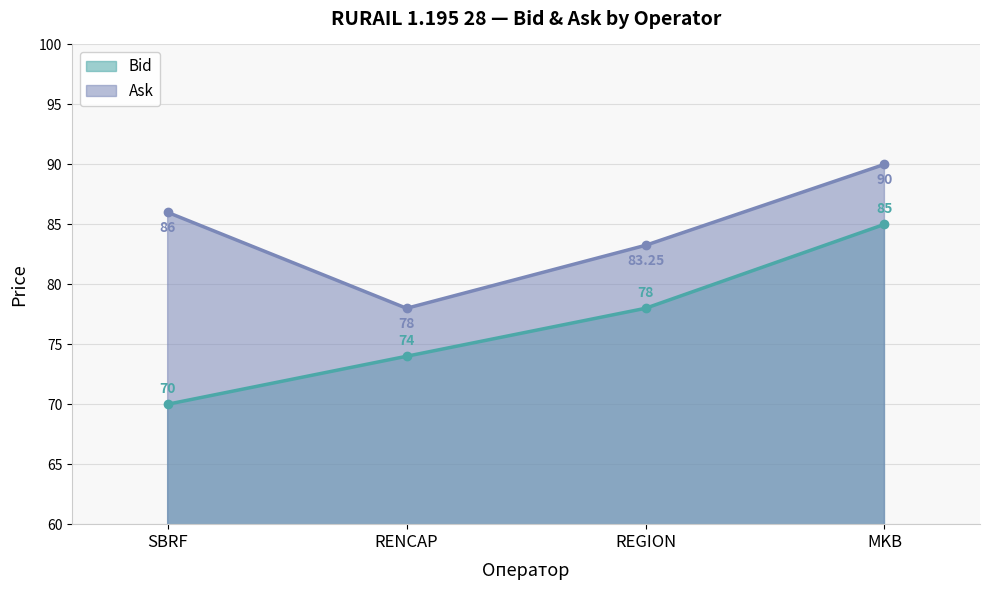

What is the difference between the maximum and minimum values in the Bid series?

15.0